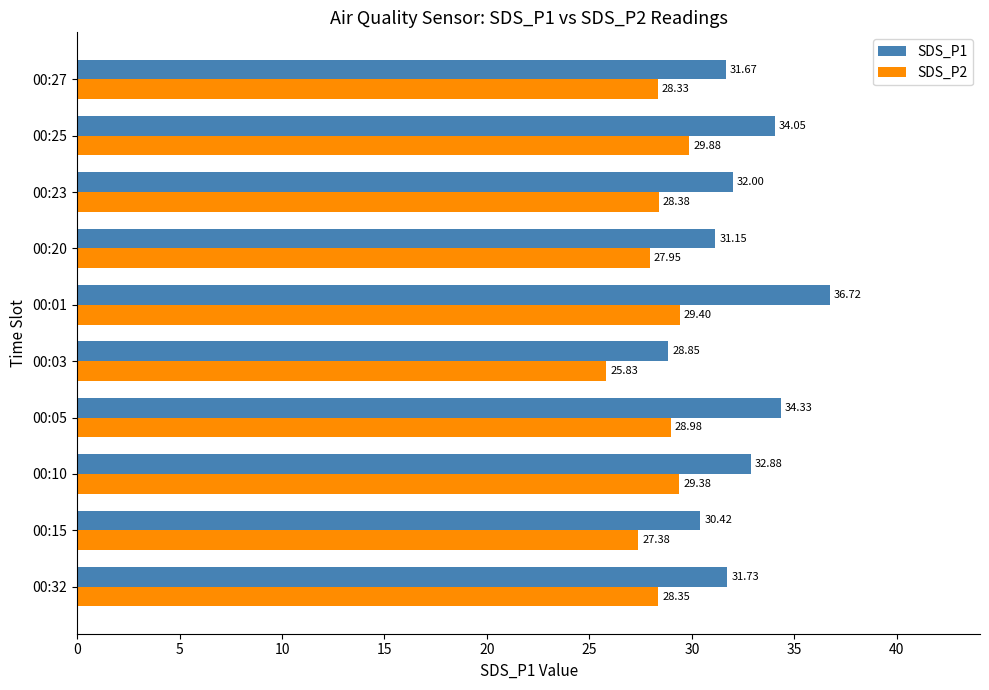

What is the average value of the SDS_P1 series?

32.4